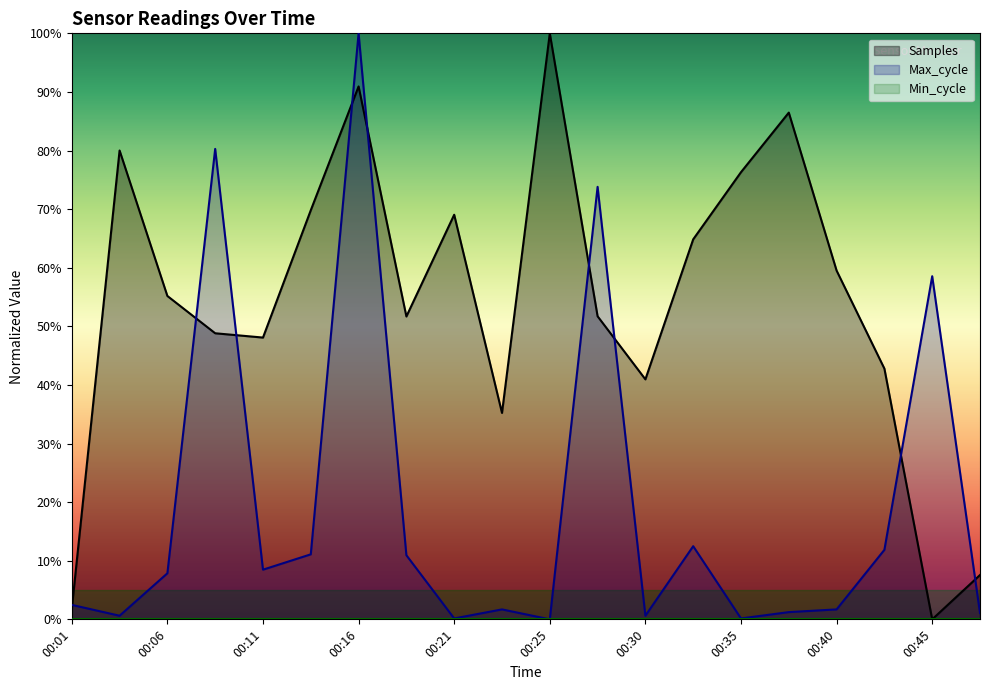

True or false: Max_cycle and Samples intersect in this chart.

True